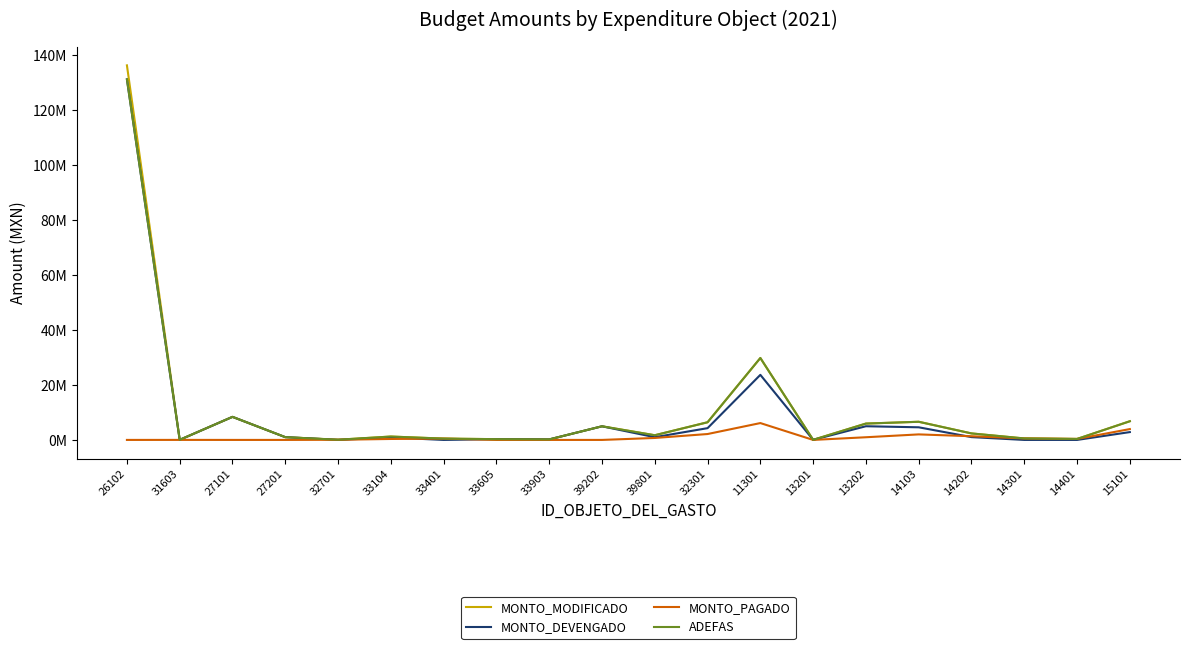

Does the chart display data point markers on the line(s)?

No